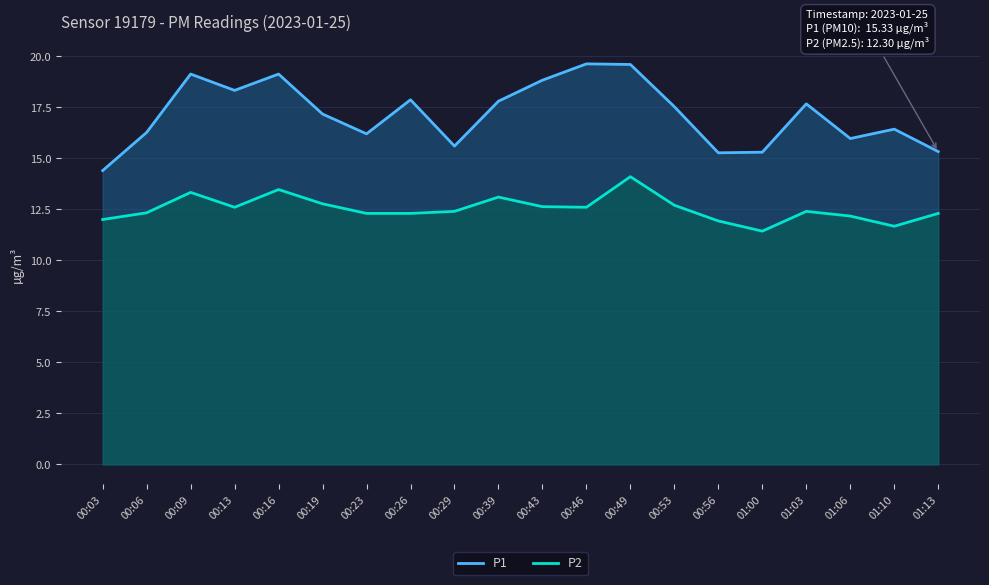

At which category does the chart reach its minimum across all series?

01:00